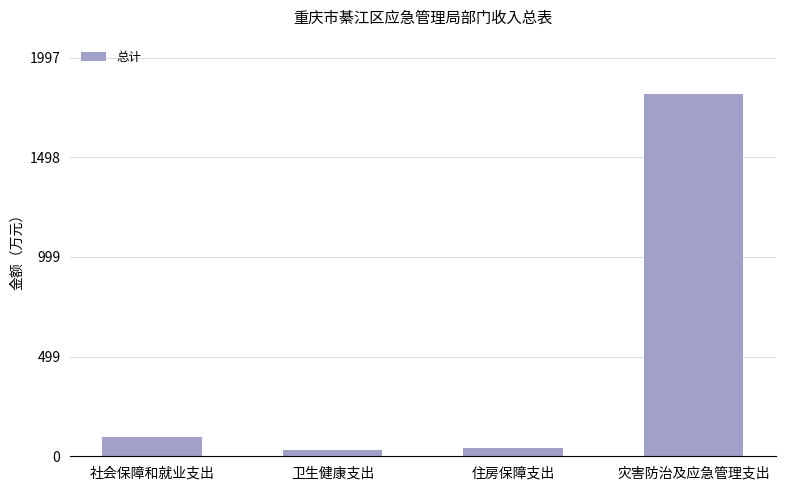

What is the label of the 2nd bar from the right?

住房保障支出